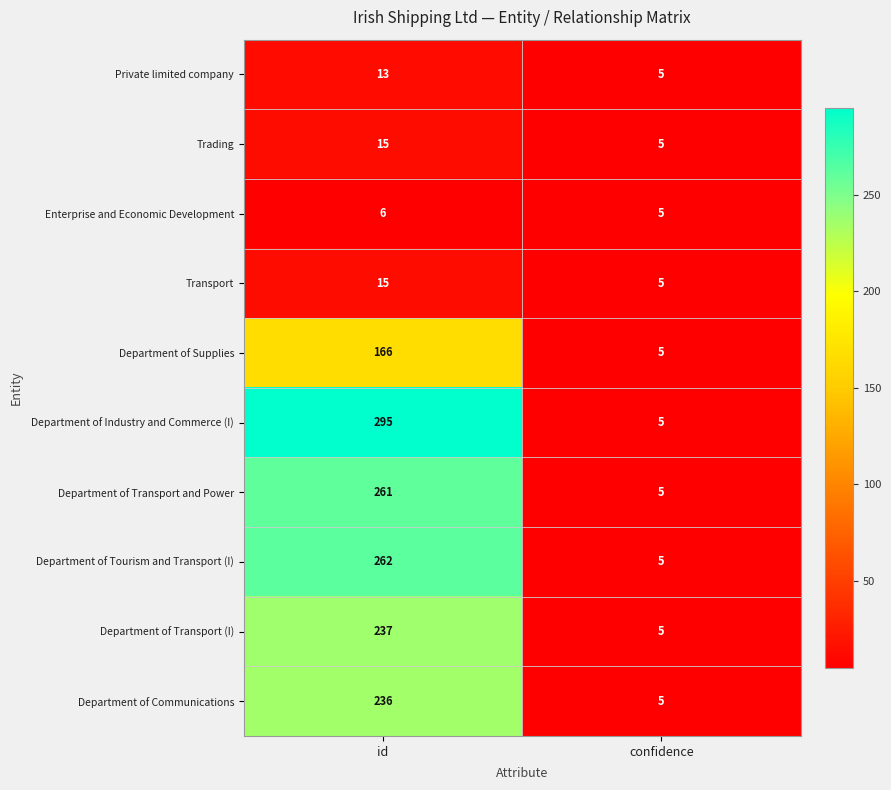

The value of Enterprise and Economic Development at id is 6. True or false?

True